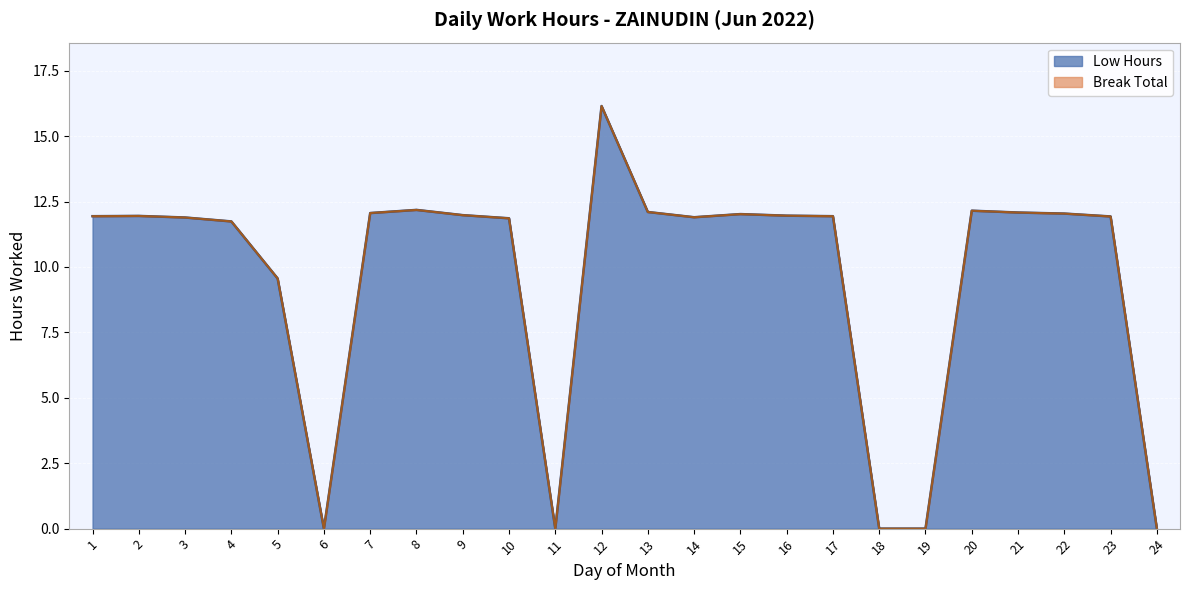

How many categories are shown in the chart?

24